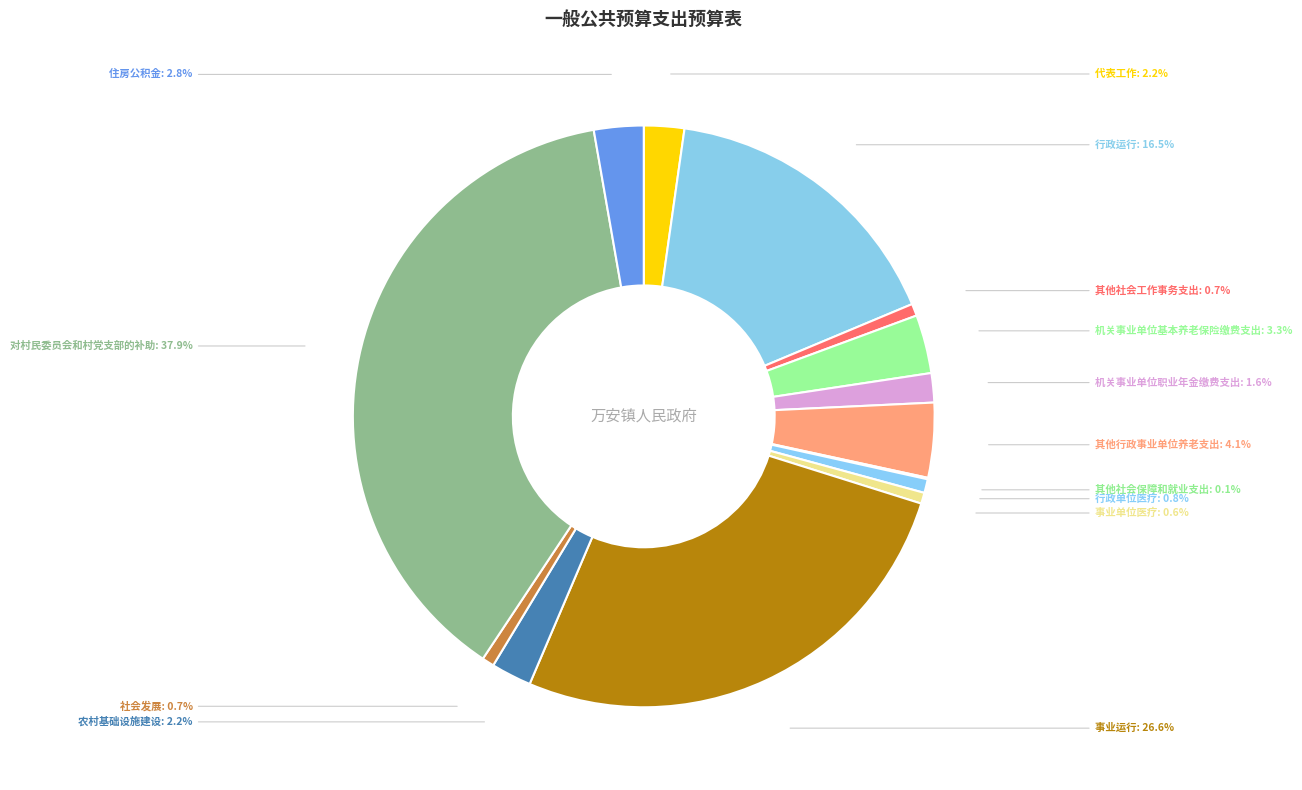

Which slice is the largest?

对村民委员会和村党支部的补助